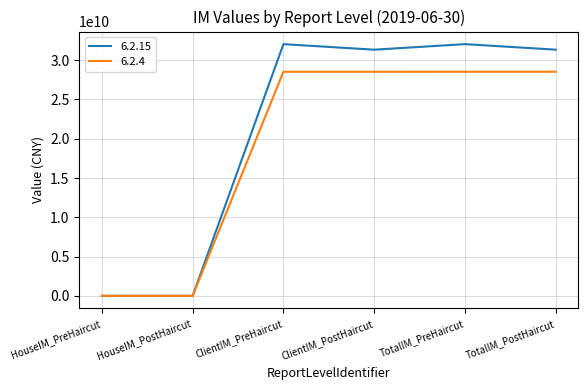

How many lines are shown in the chart?

2